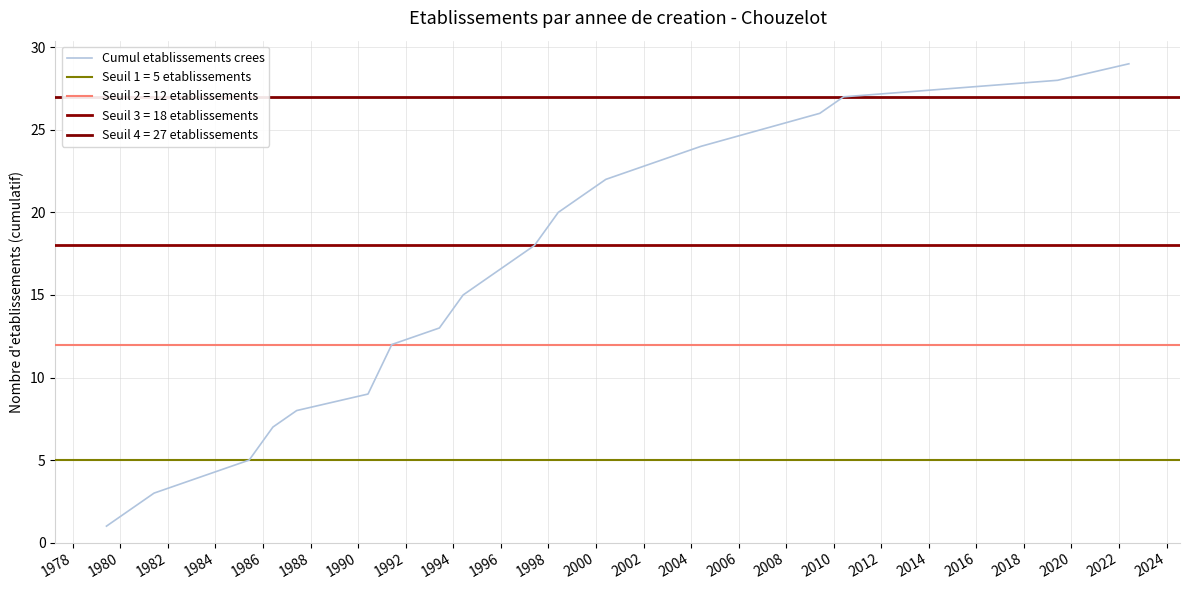

What is the maximum value for Cumul etablissements crees?

29